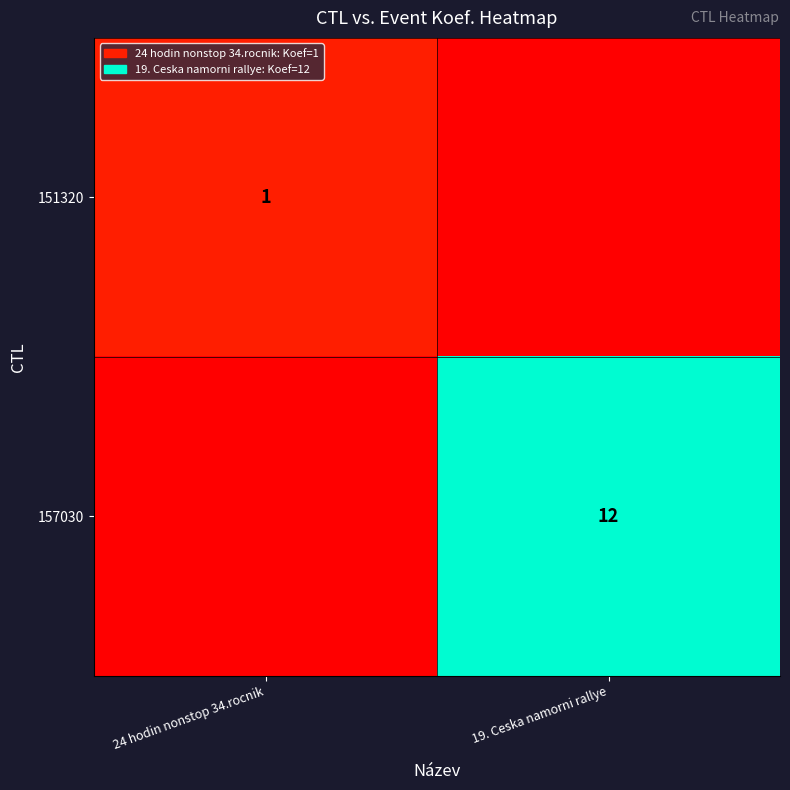

How many distinct data groups are displayed?

2